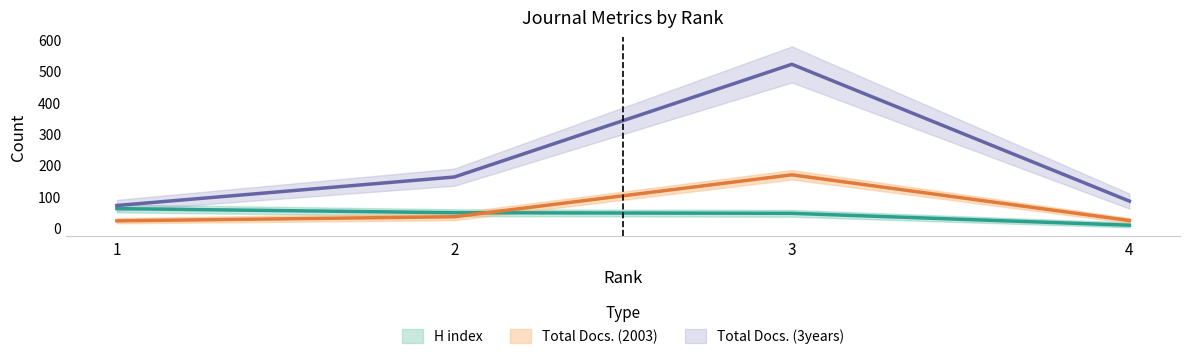

True or false: H index has more than 0 interior local peaks.

False